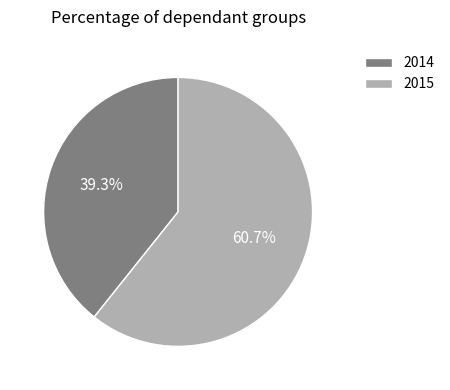

Which category has the biggest portion of the pie?

2015